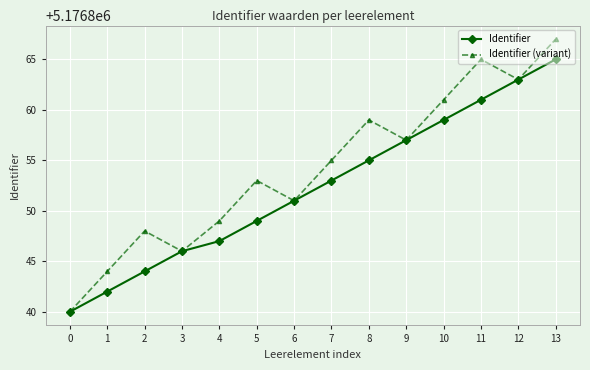

What is the minimum value for Identifier?

5176840